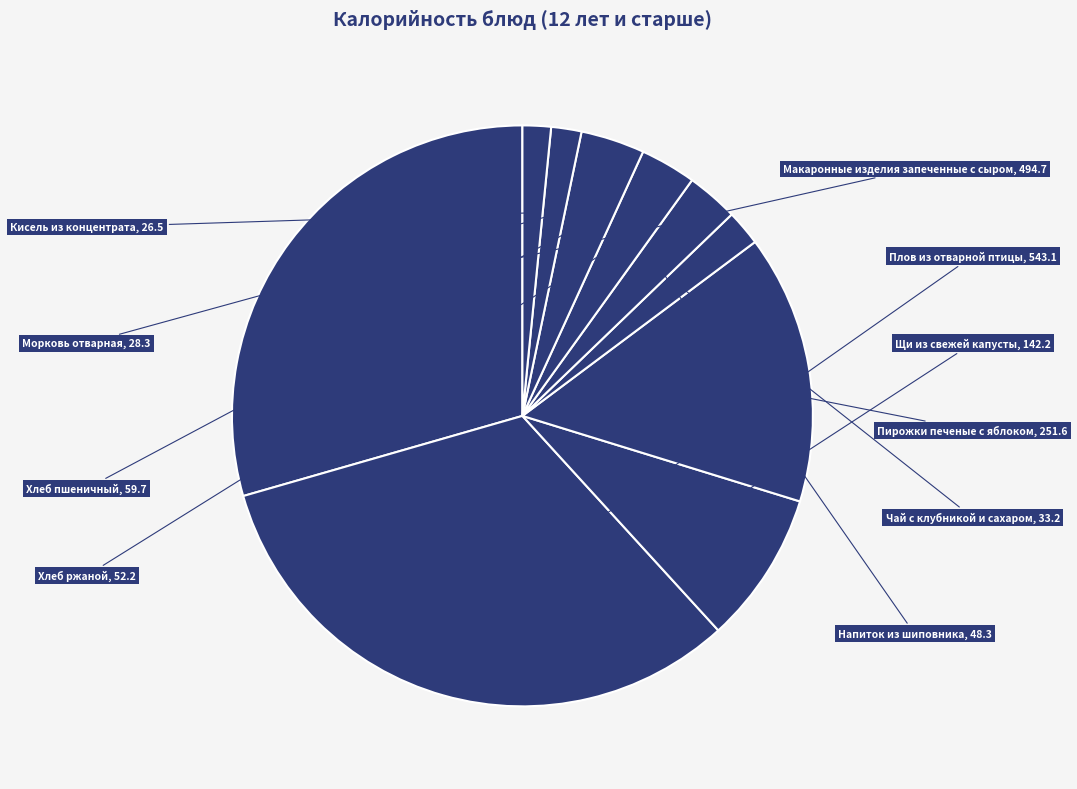

Count the number of slices in the pie.

10